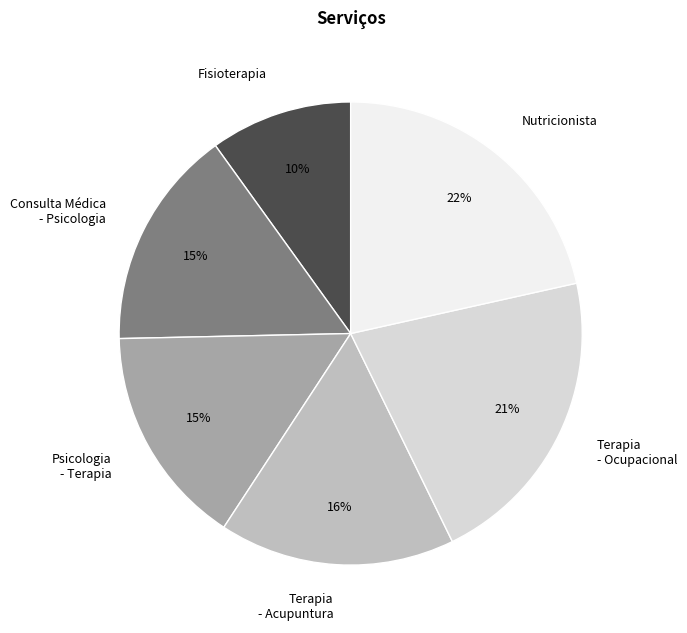

How many slices are in this pie chart?

6